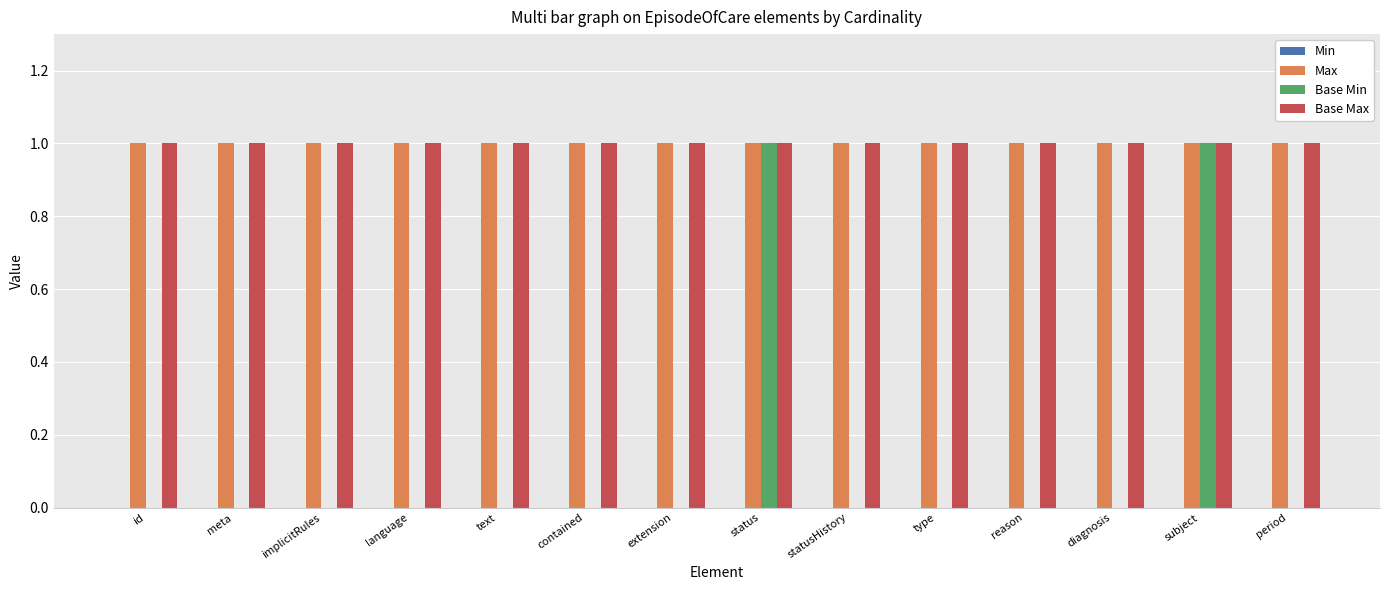

Count the number of categories in the chart.

14